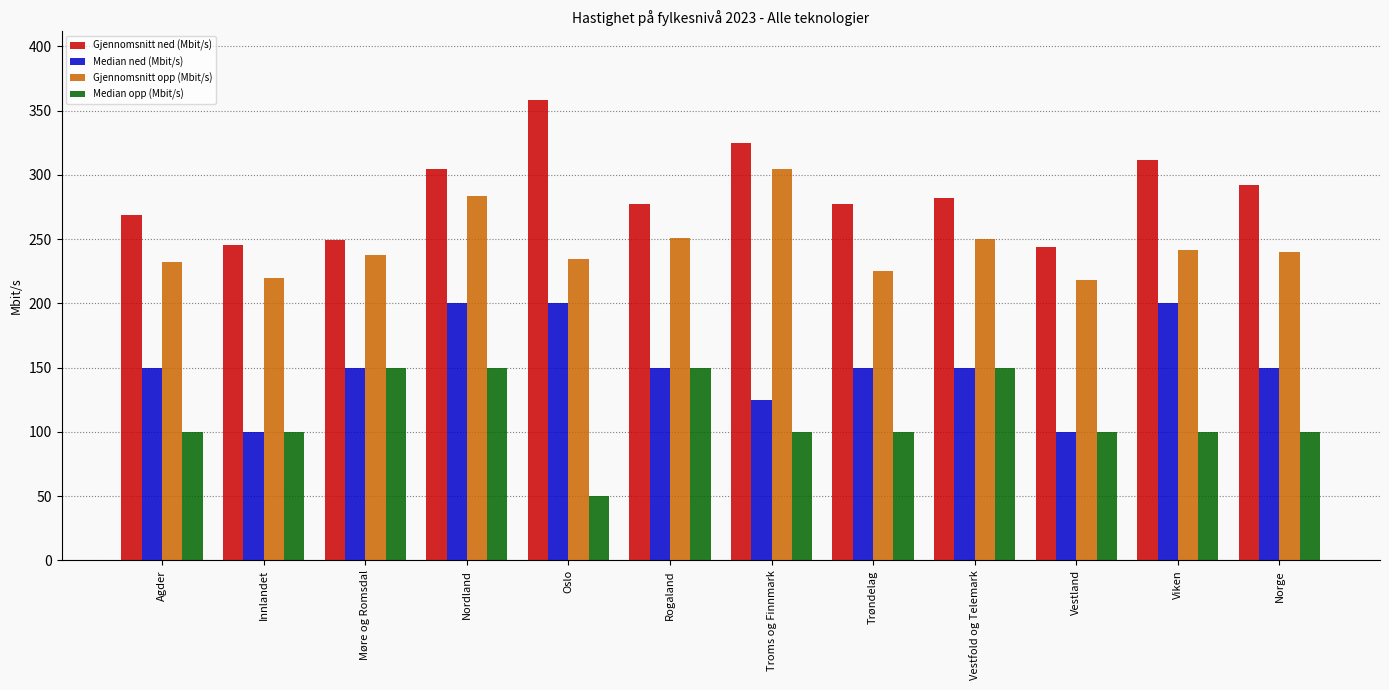

Which label corresponds to the largest value in the chart?

Oslo